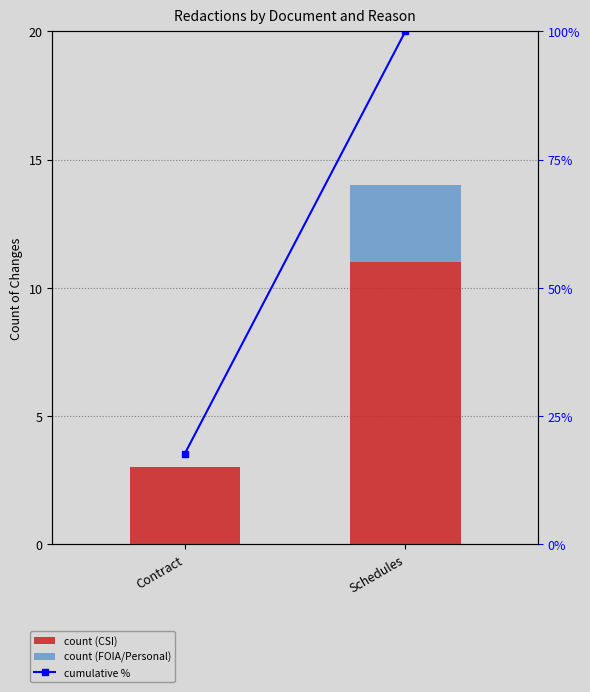

What position from the left is Contract?

1